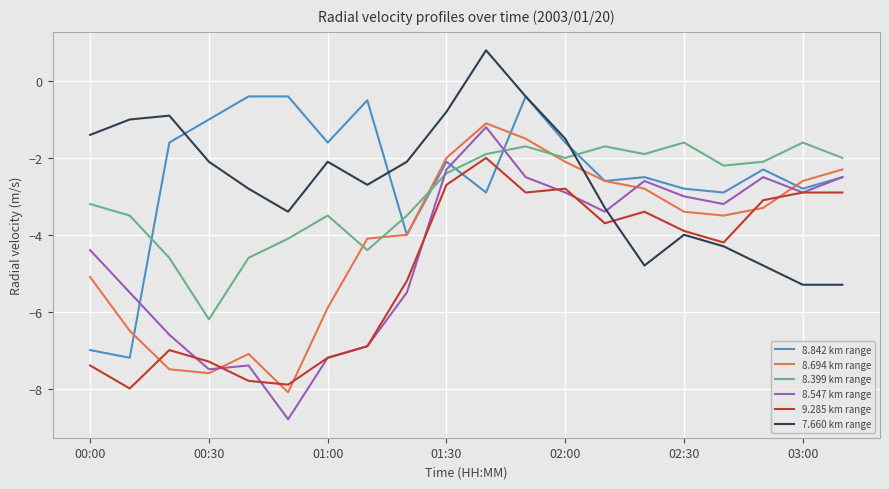

What is the average value of the 8.547 km range series?

-4.4